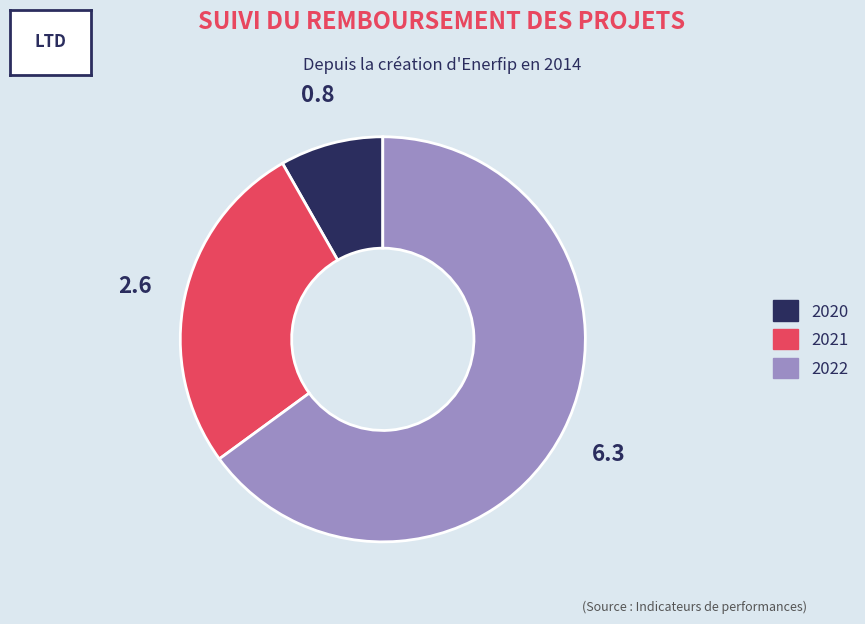

What is the majority slice?

2022